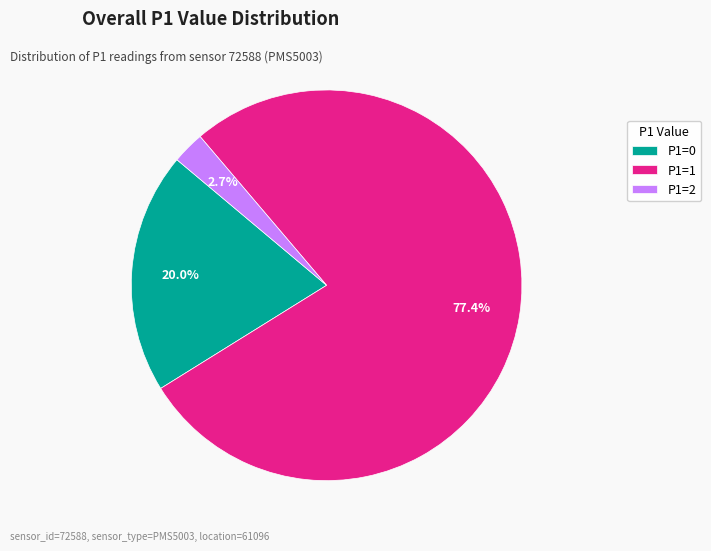

Which slice is the smallest?

P1=2